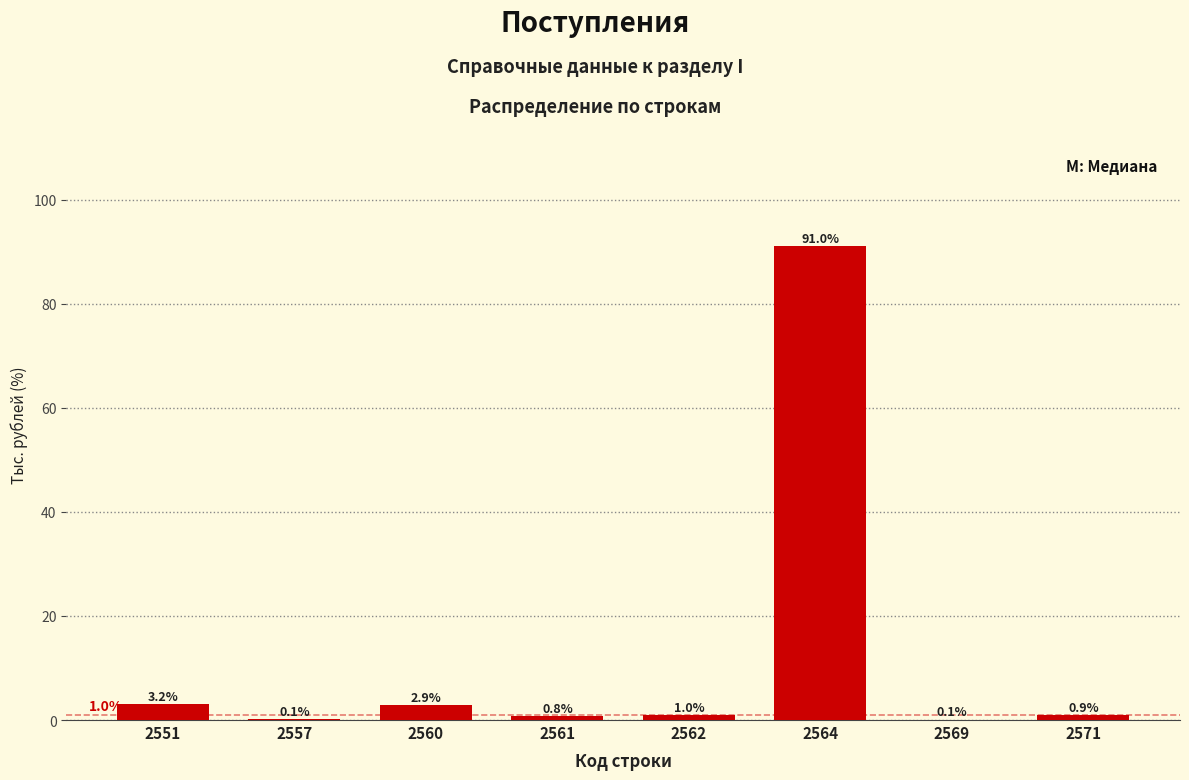

Reading left to right, list all the values displayed in this chart.

2551=3.2	2557=0.1	2560=2.9	2561=0.8	2562=1.0	2564=91.0	2569=0.1	2571=0.9